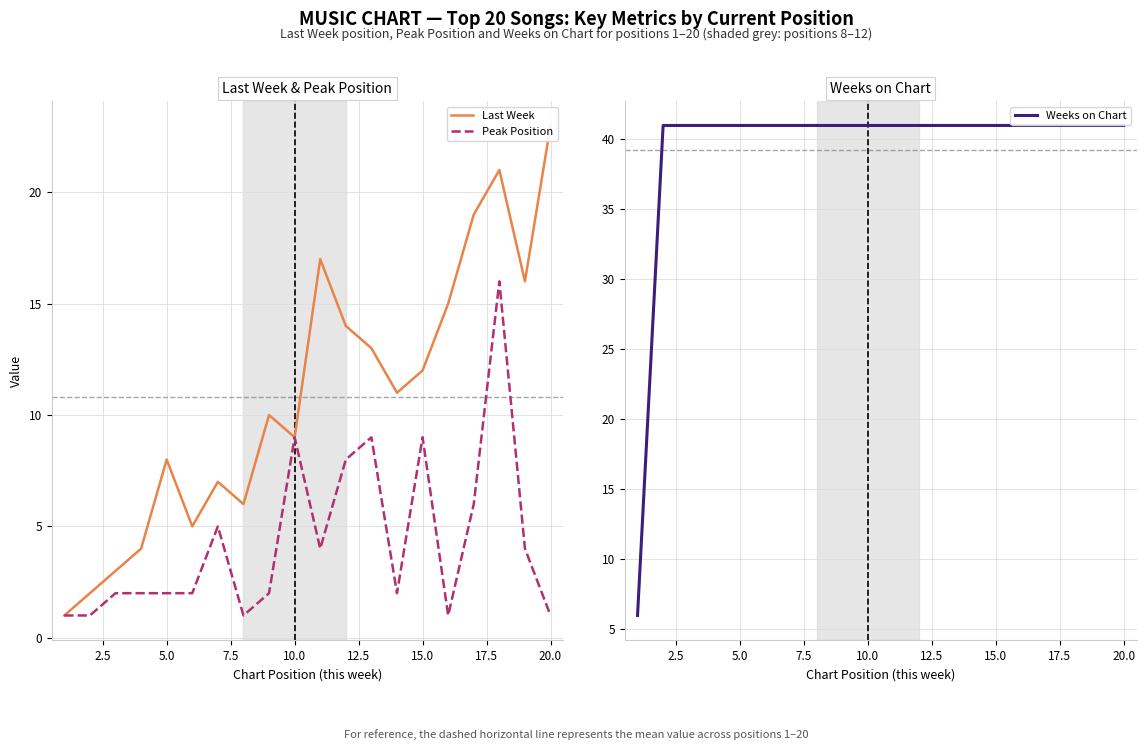

What is the value of the Last Week point at the 7th from the left?

7